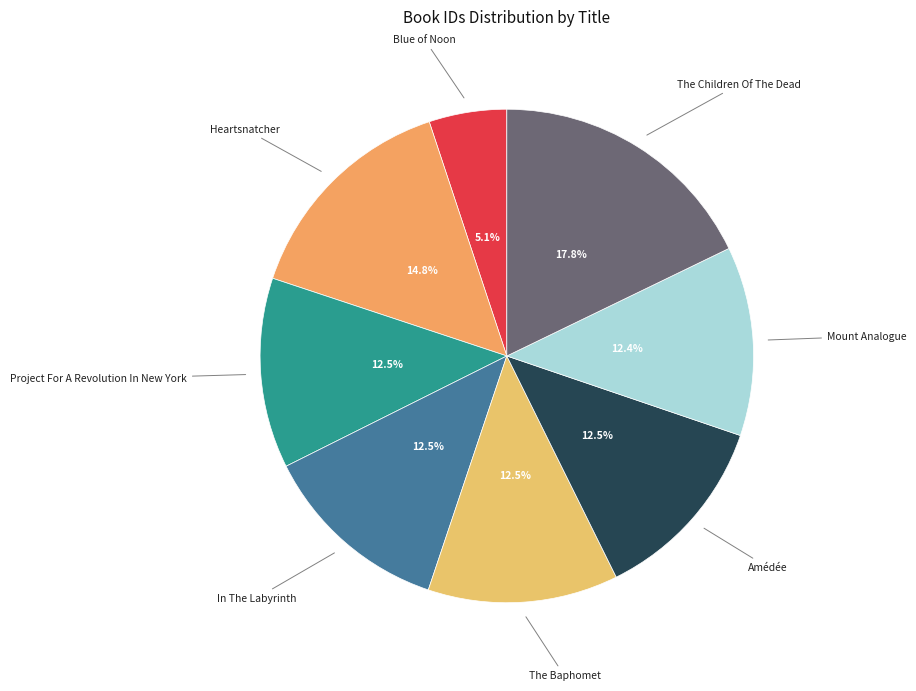

Count the number of slices in the pie.

8